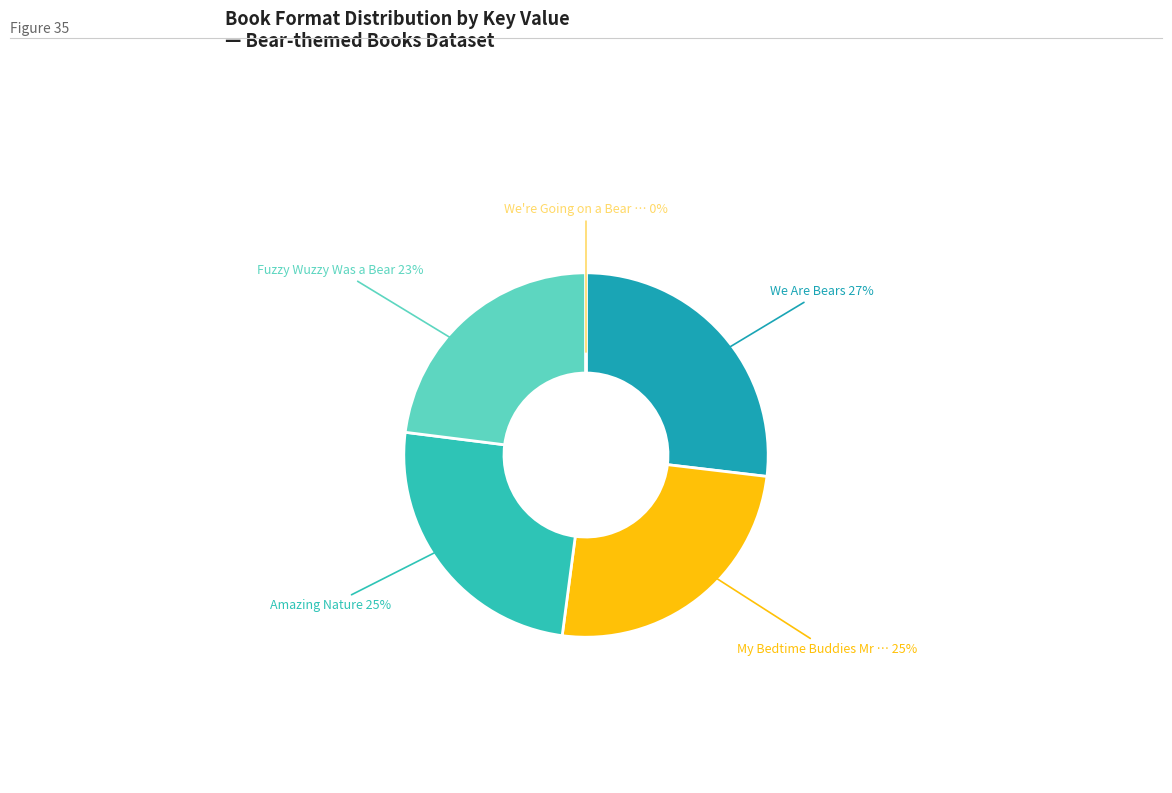

To the nearest percent, what is the difference between the largest and smallest slice percentages?

27%